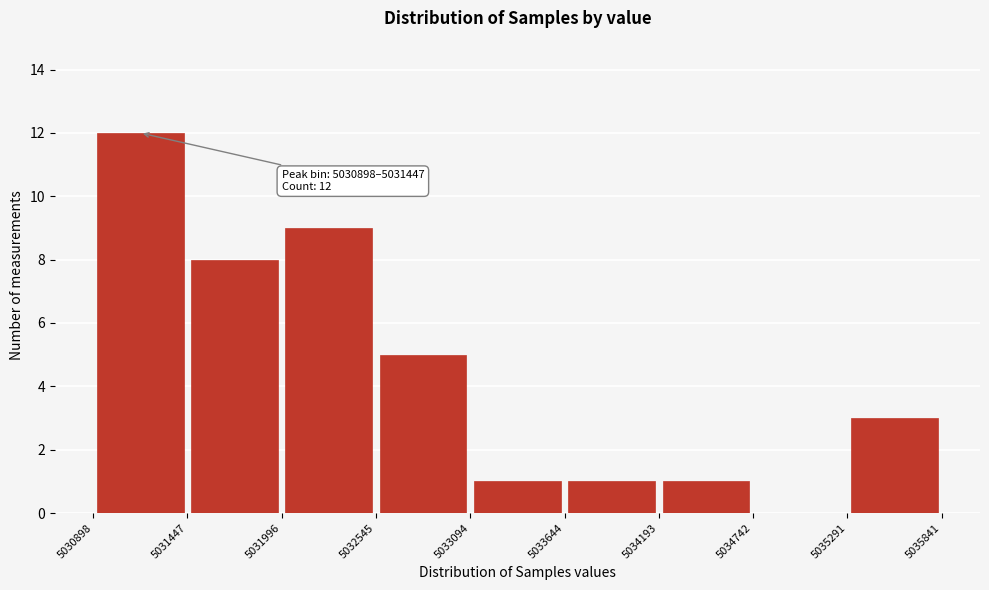

Which range on the x-axis has the tallest bar?

5030898 to 5031447